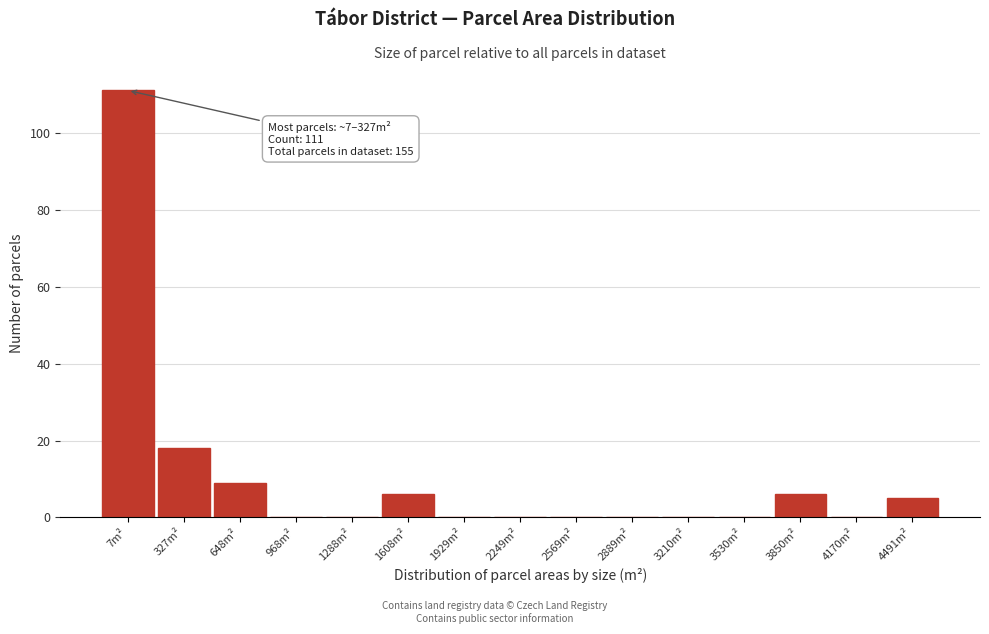

Reading right to left, list all the values displayed in this chart.

4491m²=5	4170m²=0	3850m²=6	3530m²=0	3210m²=0	2889m²=0	2569m²=0	2249m²=0	1929m²=0	1608m²=6	1288m²=0	968m²=0	648m²=9	327m²=18	7m²=111